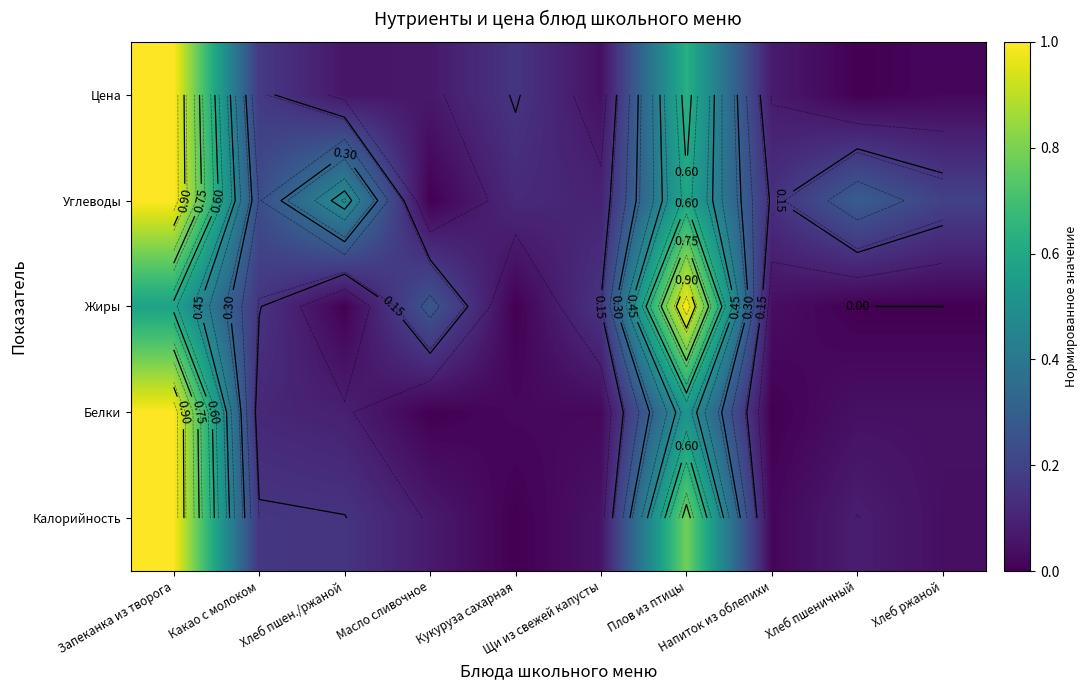

Which category has the highest value in the Калорийность series?

Запеканка из творога